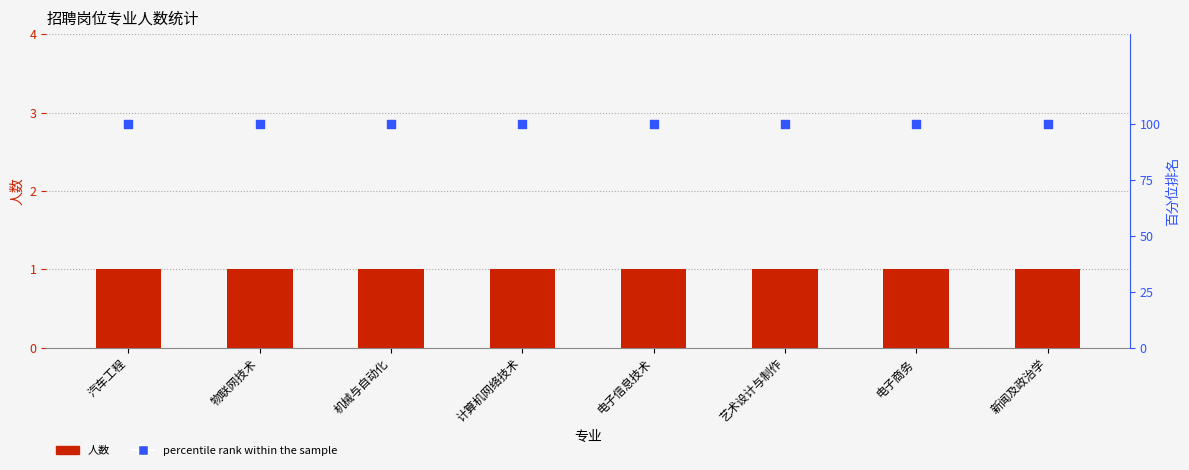

Is the value of percentile rank within the sample at 电子商务 greater than the value of 人数 at 电子商务?

Yes